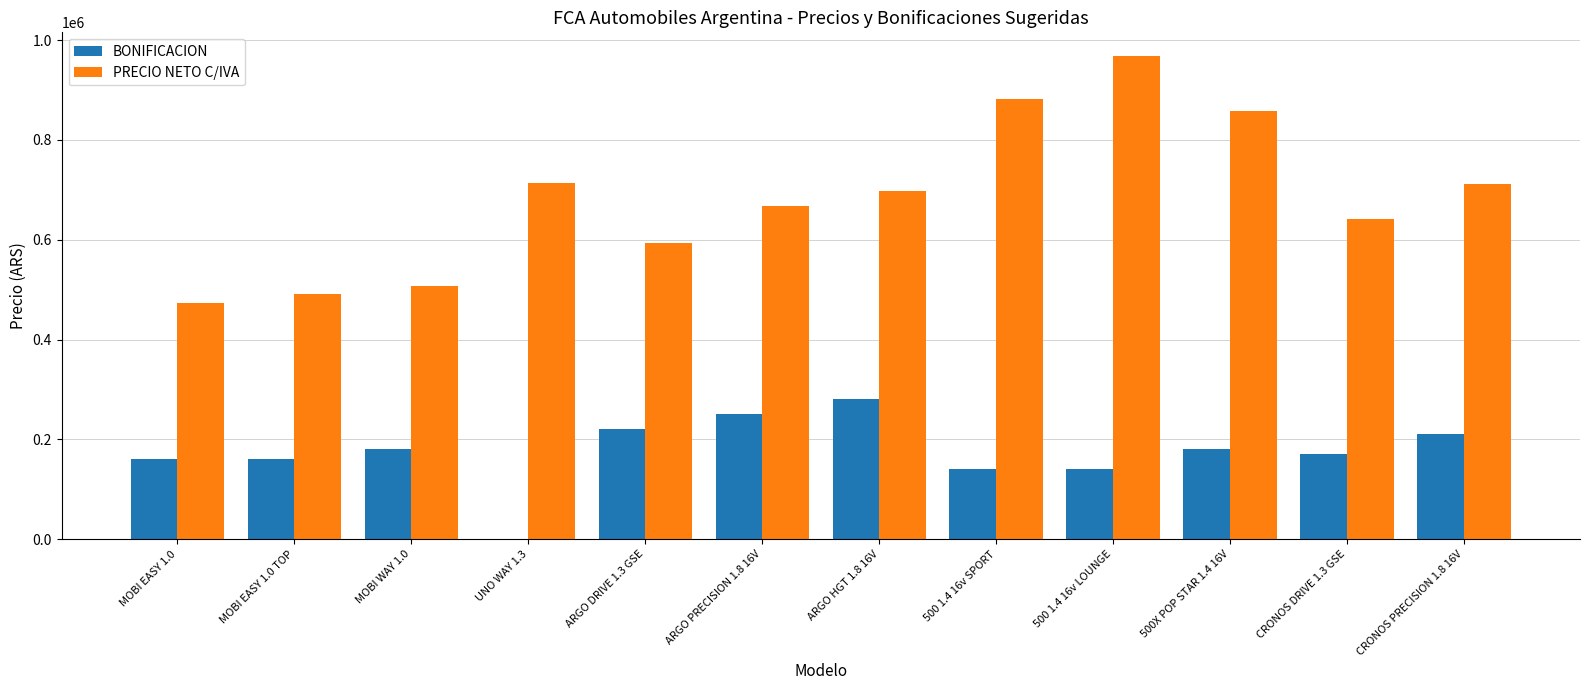

True or false: BONIFICACION has a value of 180000 at MOBI WAY 1.0.

True